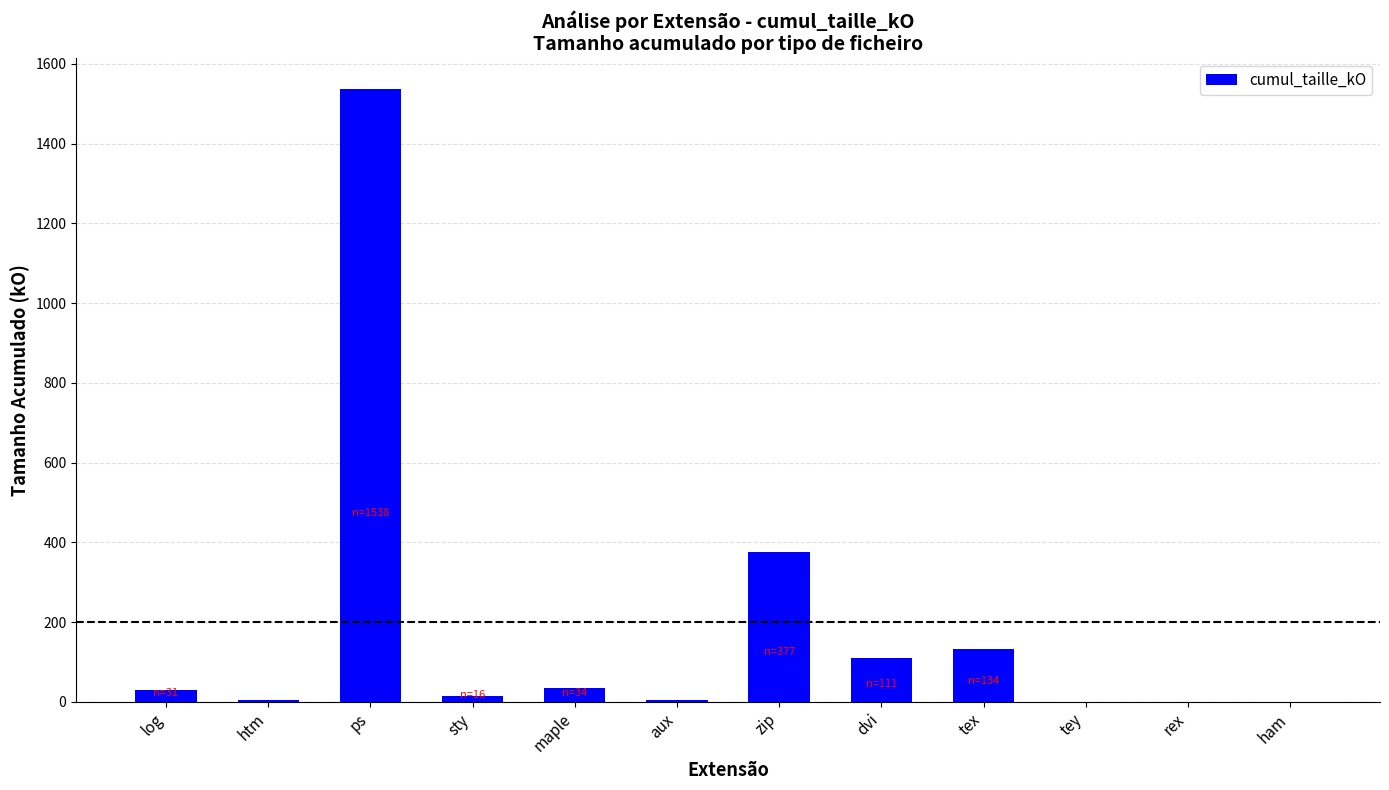

What is the maximum value shown in the chart?

1538